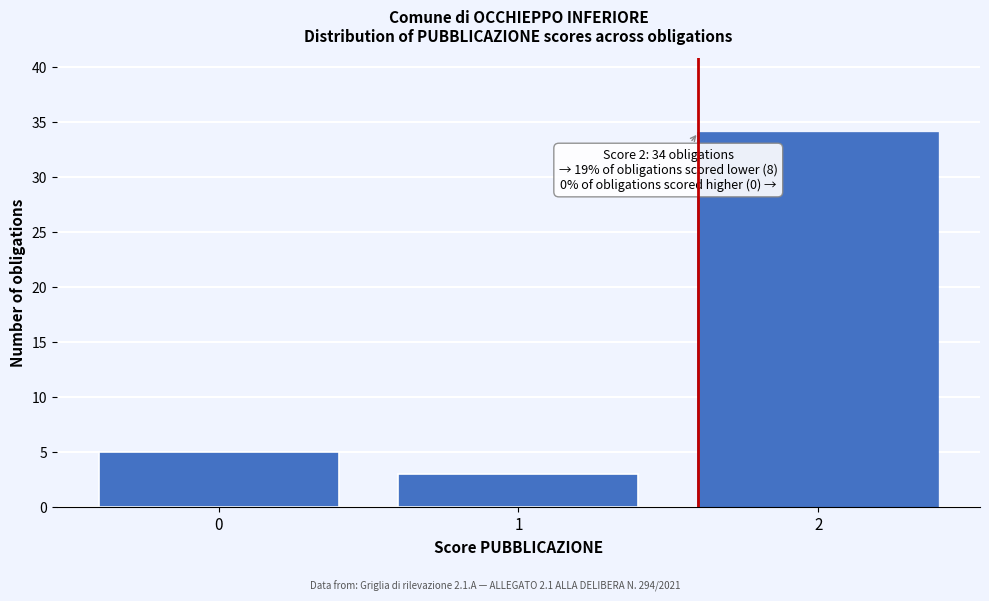

Reading left to right, transcribe all the data shown in this chart.

5	3	34